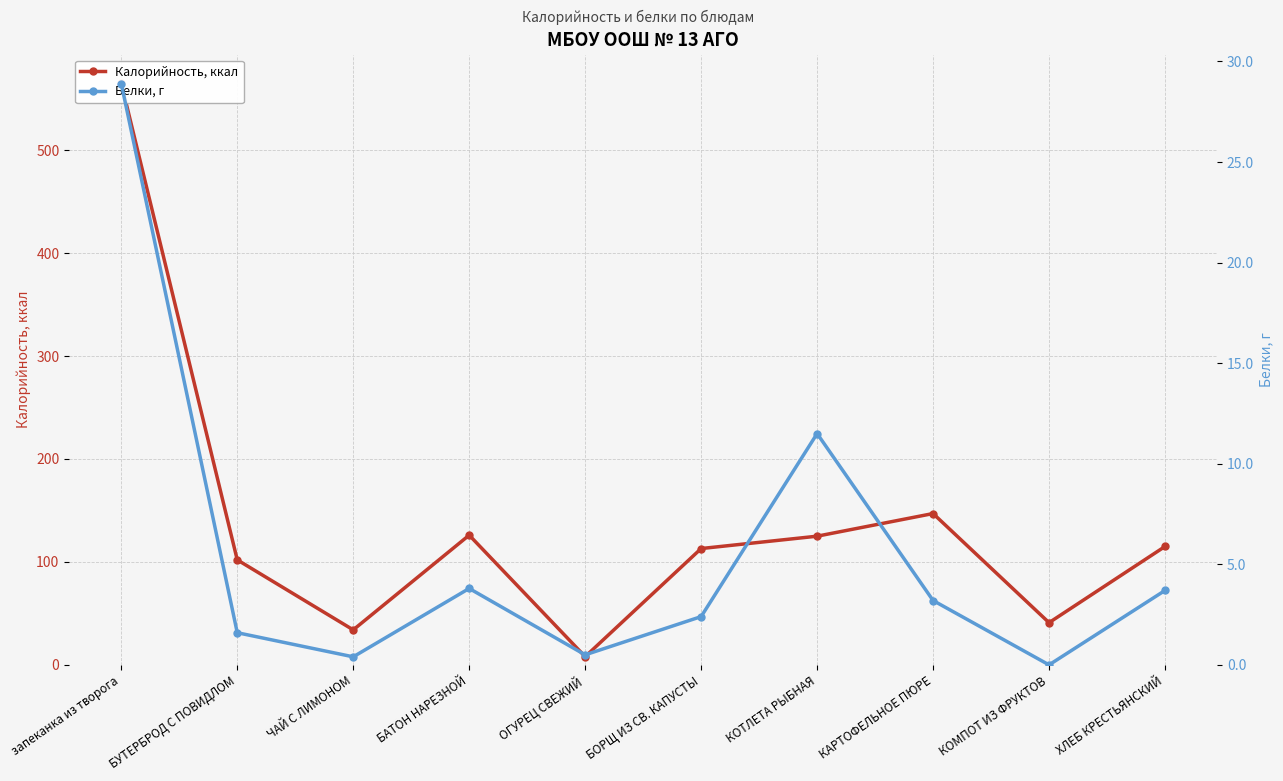

Count the number of categories in the chart.

10